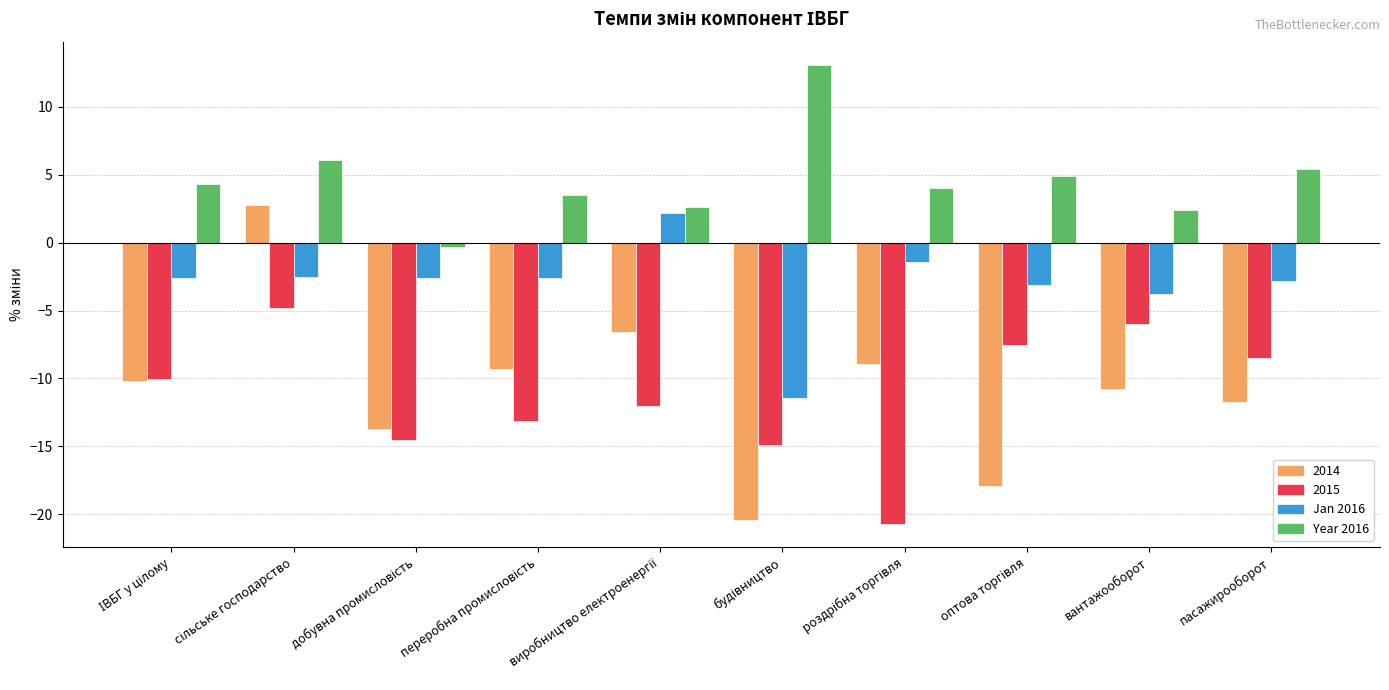

Which series has the widest spread of values?

2014